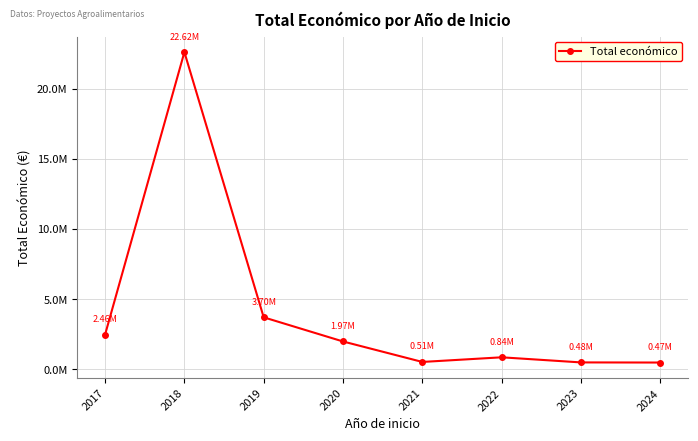

True or false: the data shows 513192 at 2021.

True